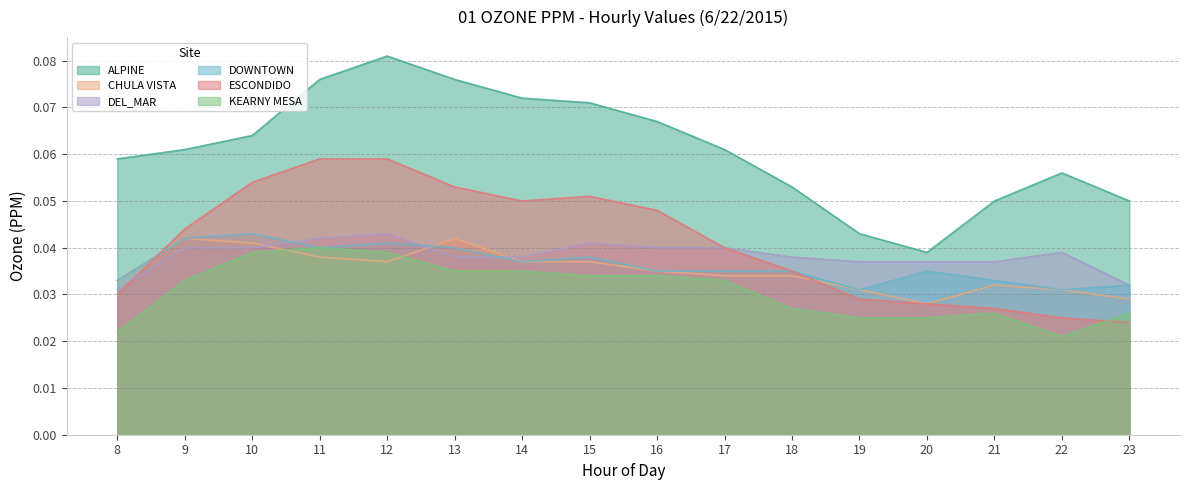

At which category does CHULA VISTA reach its first local peak?

9